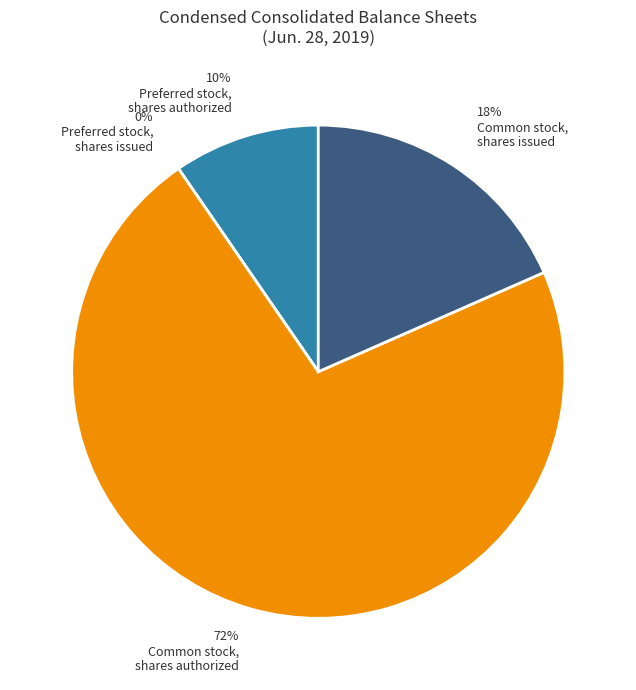

To the nearest percent, what is the difference between the Common stock,
shares authorized and Preferred stock,
shares authorized slice percentages?

62%